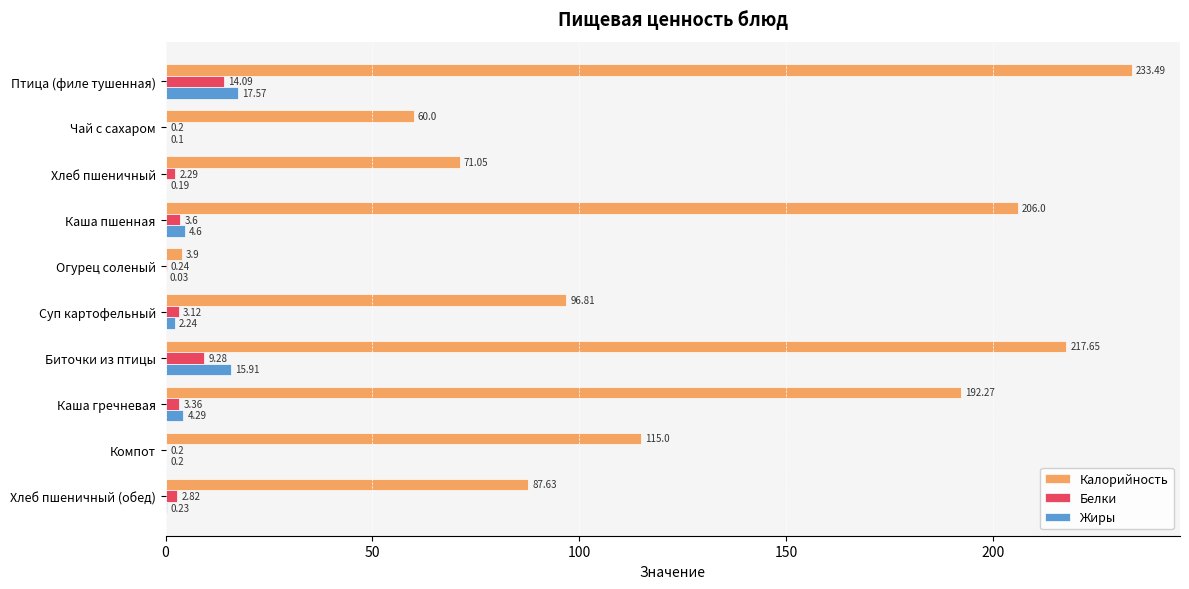

At which label is Калорийность closest to 118?

Компот